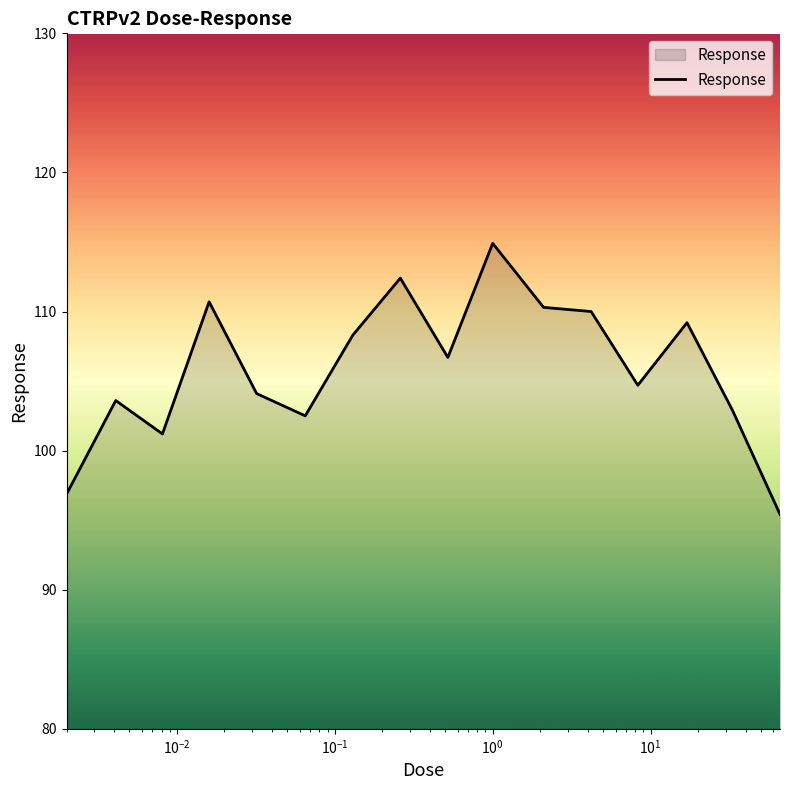

What is the difference between the second highest and minimum values?

17.0